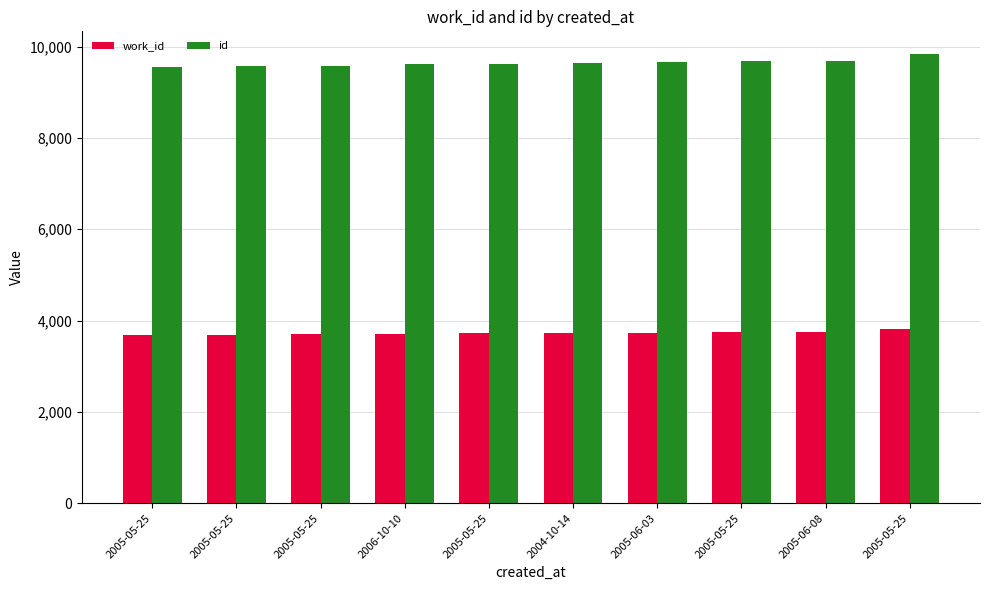

At which category does the chart reach its peak across all series?

2005-05-25